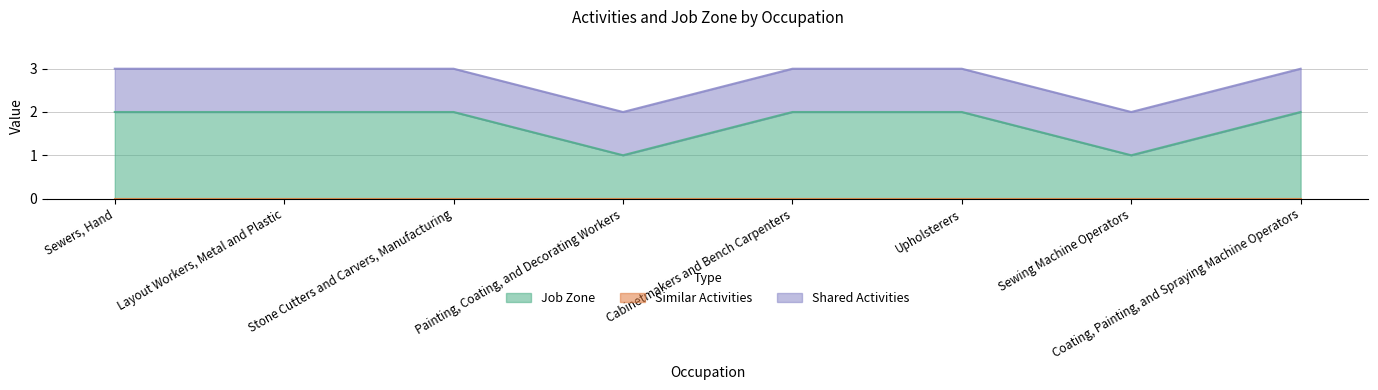

True or false: Shared Activities has a value of 1 at Painting, Coating, and Decorating Workers.

True